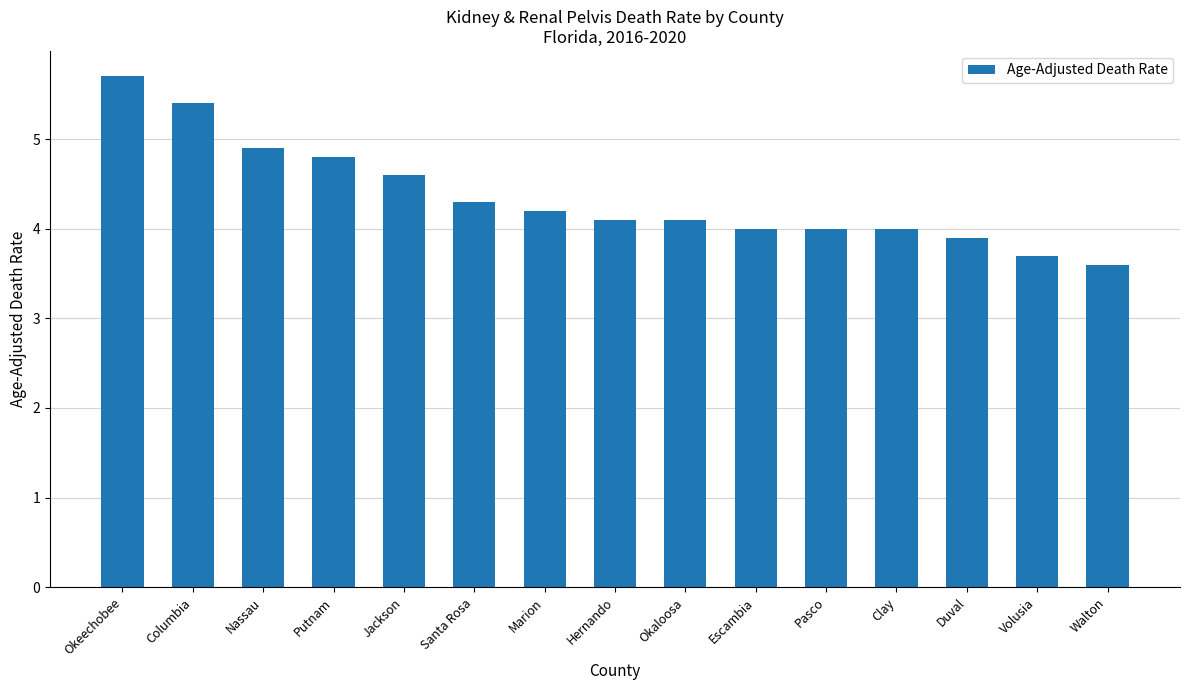

Reading right to left, transcribe all the data shown in this chart.

Walton=3.6	Volusia=3.7	Duval=3.9	Clay=4.0	Pasco=4.0	Escambia=4.0	Okaloosa=4.1	Hernando=4.1	Marion=4.2	Santa Rosa=4.3	Jackson=4.6	Putnam=4.8	Nassau=4.9	Columbia=5.4	Okeechobee=5.7